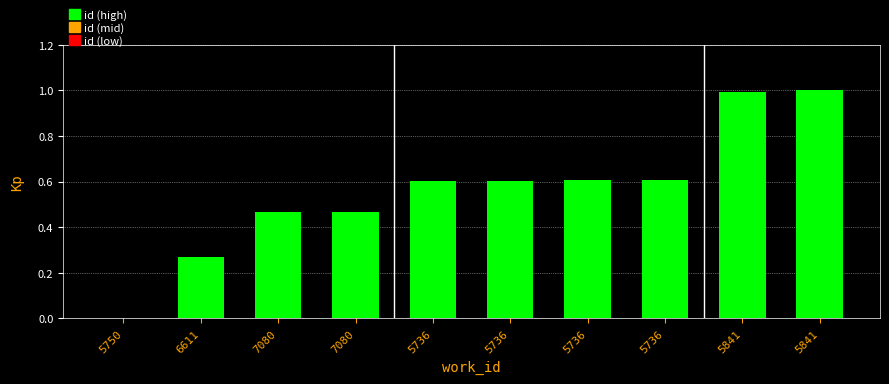

Are the bars horizontal?

No